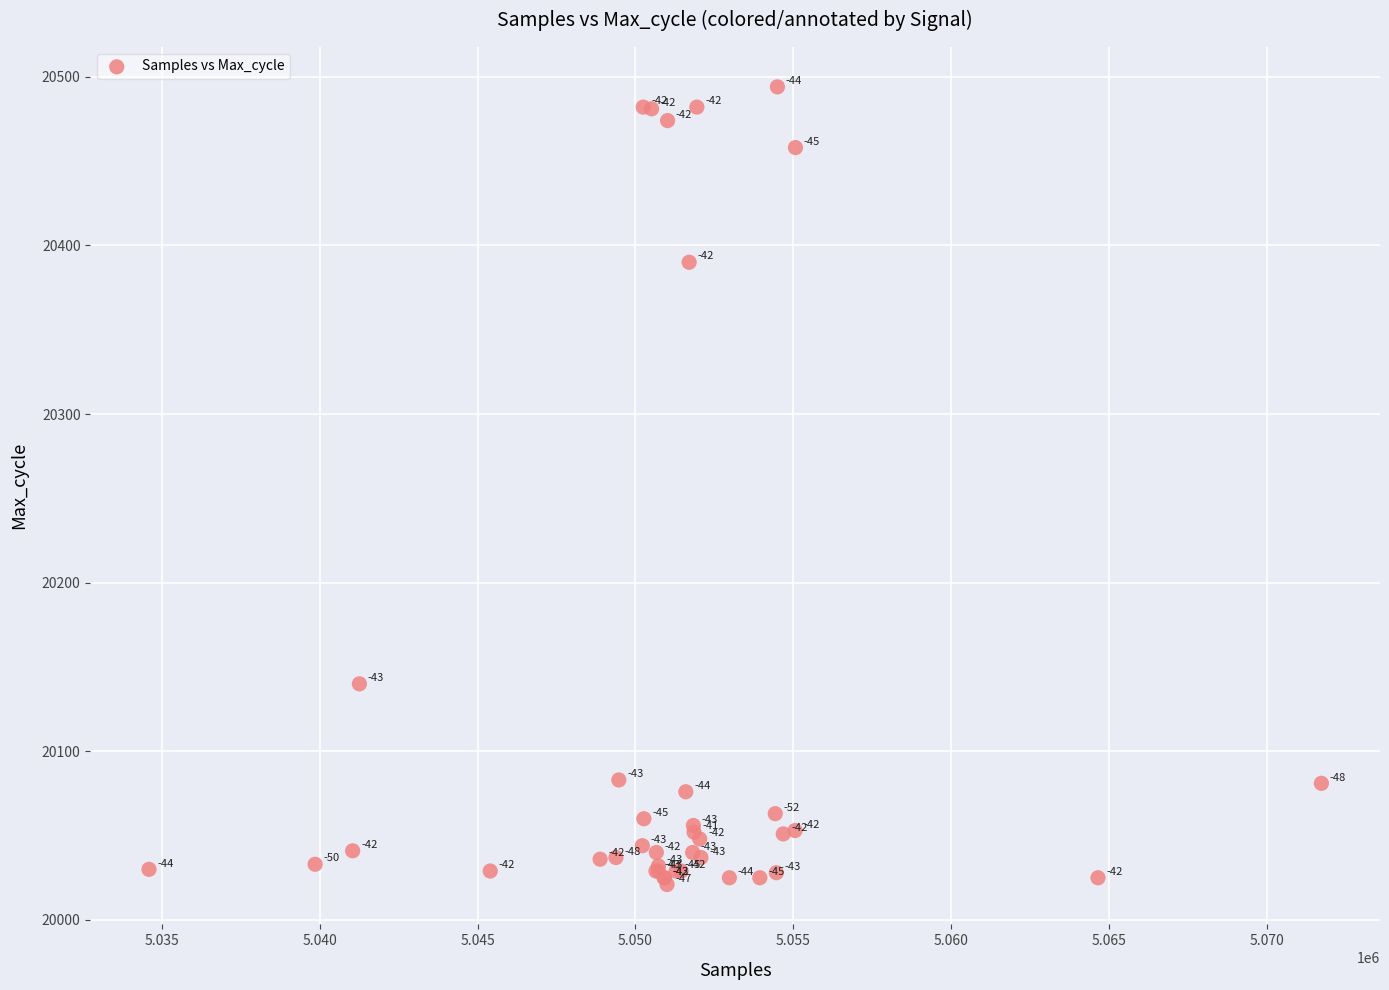

What Y value in the scatter plot is closest to 20257?

20140